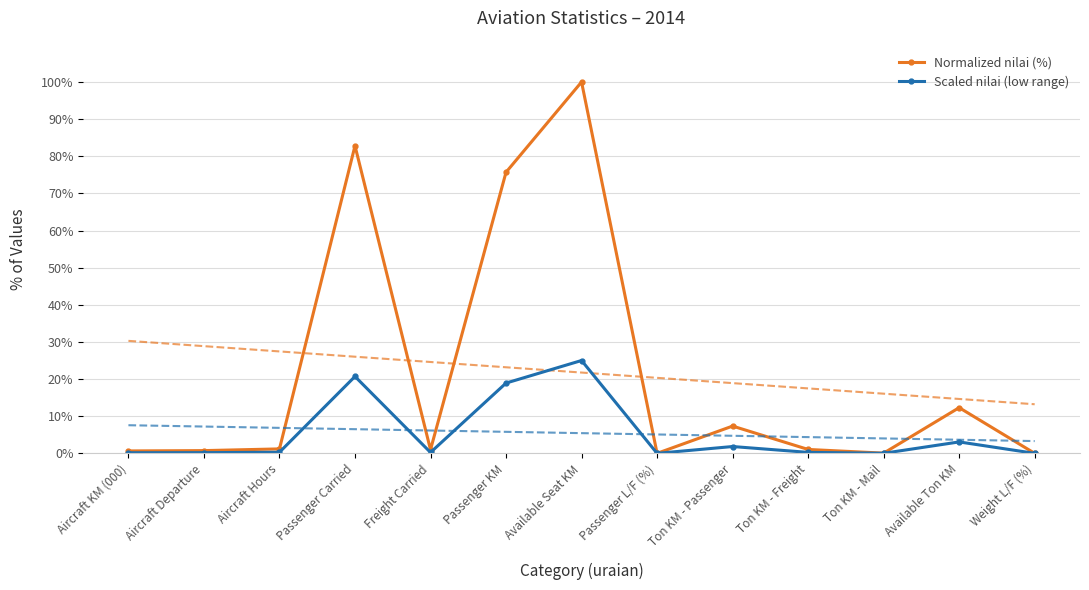

True or false: Scaled nilai (low range) and Normalized nilai (%) intersect in this chart.

False